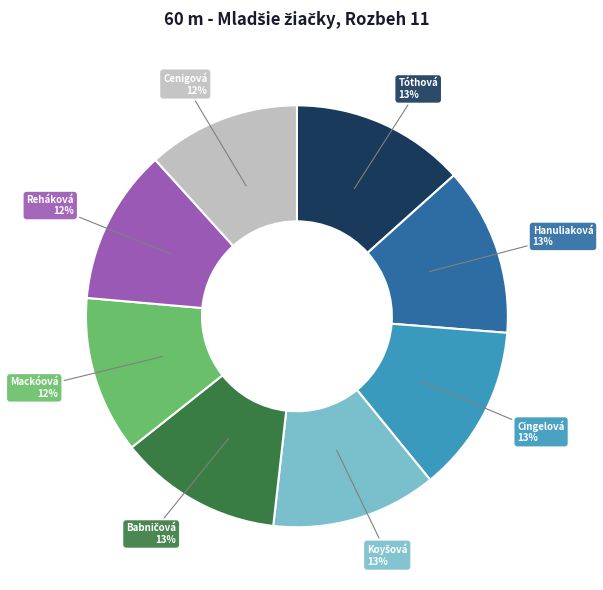

Is there any slice that represents more than half of the pie?

No